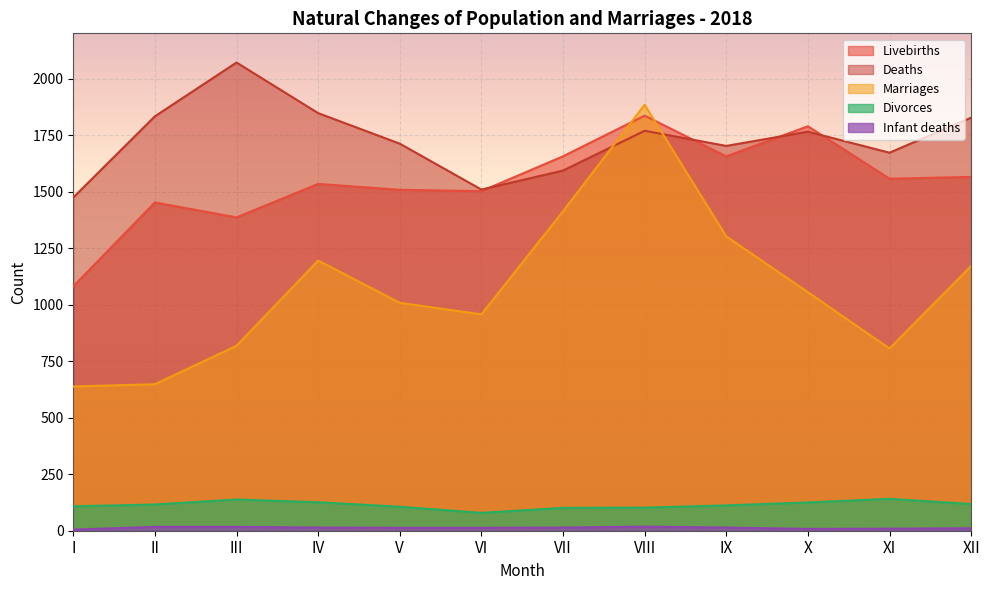

After their last crossing, which series has the higher values: Marriages or Livebirths?

Livebirths